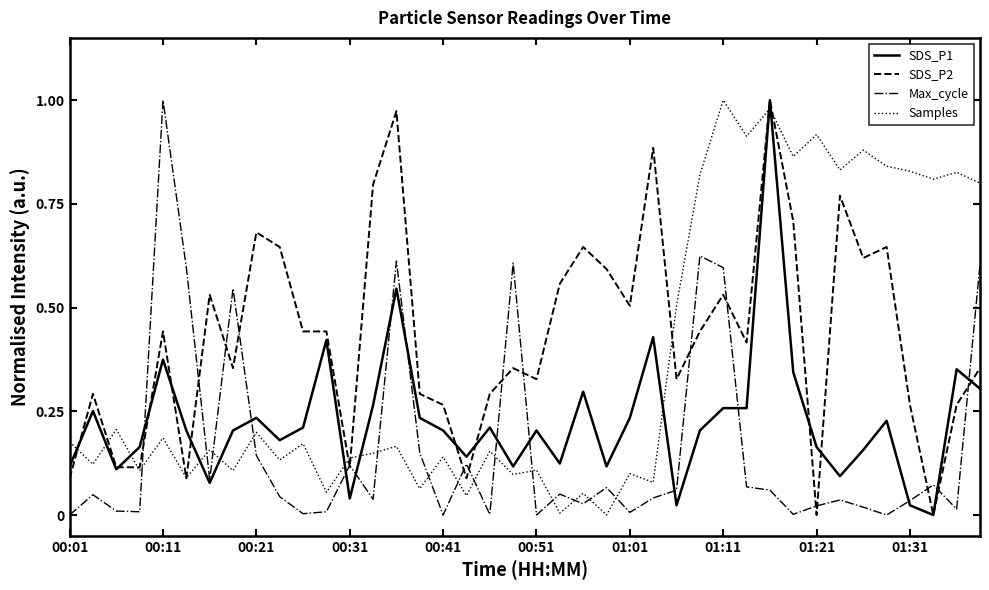

List the series in order of their overall mean, highest first.

SDS_P2, Samples, SDS_P1, Max_cycle